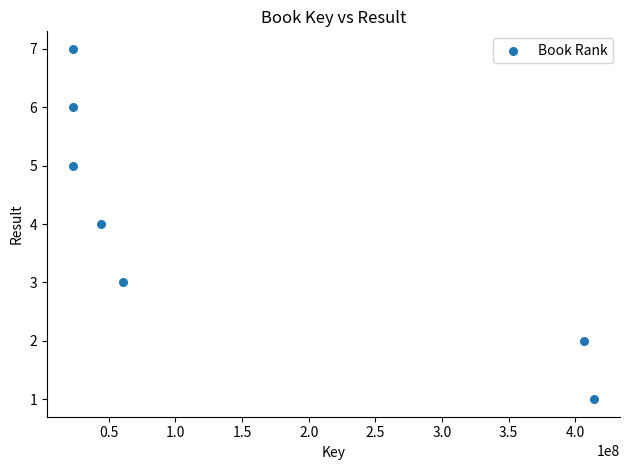

What is the average X value?

142061730